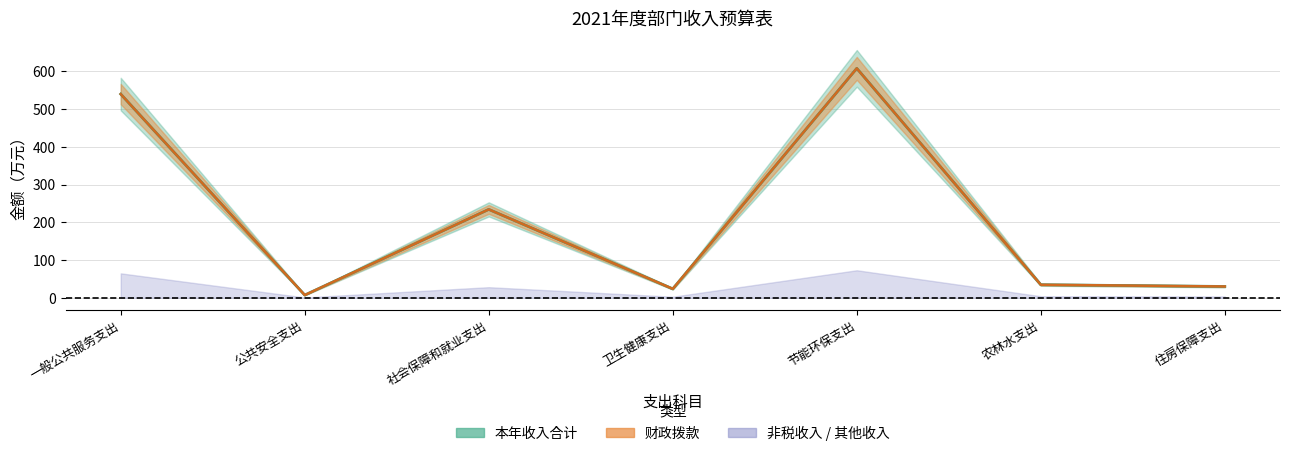

How many interior local valleys does the 财政拨款 series have?

2